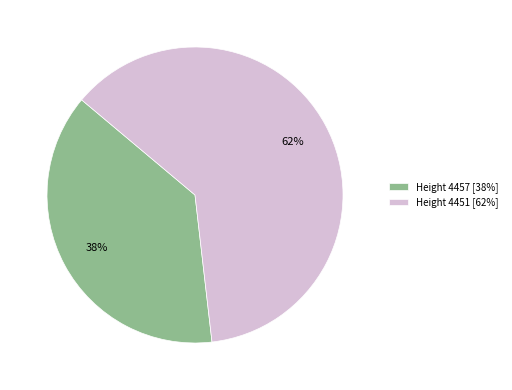

To the nearest percent, what is the average slice percentage?

50%